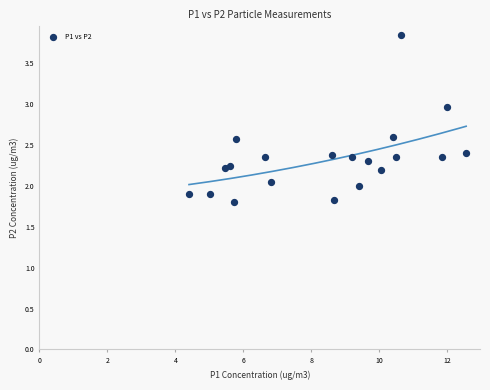

What is the range of X values (max minus min)?

8.2